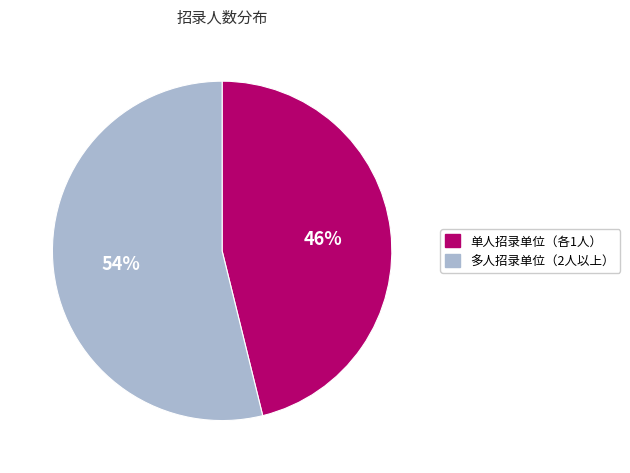

To the nearest percent, what is the average slice percentage?

50%